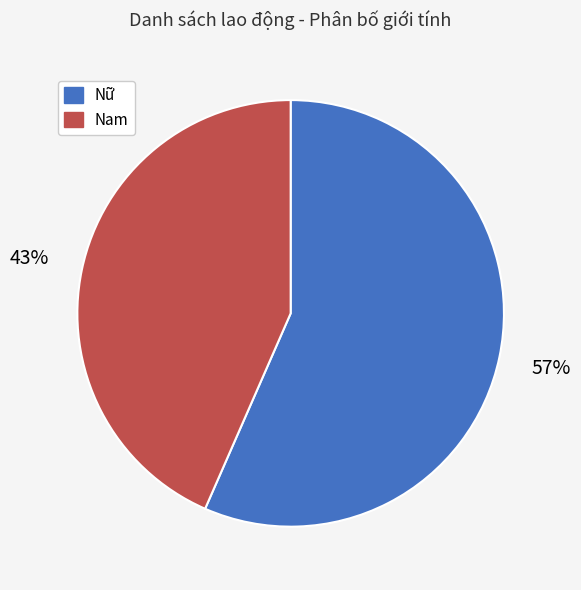

Combined, do Nữ and Nam account for over 50%?

Yes